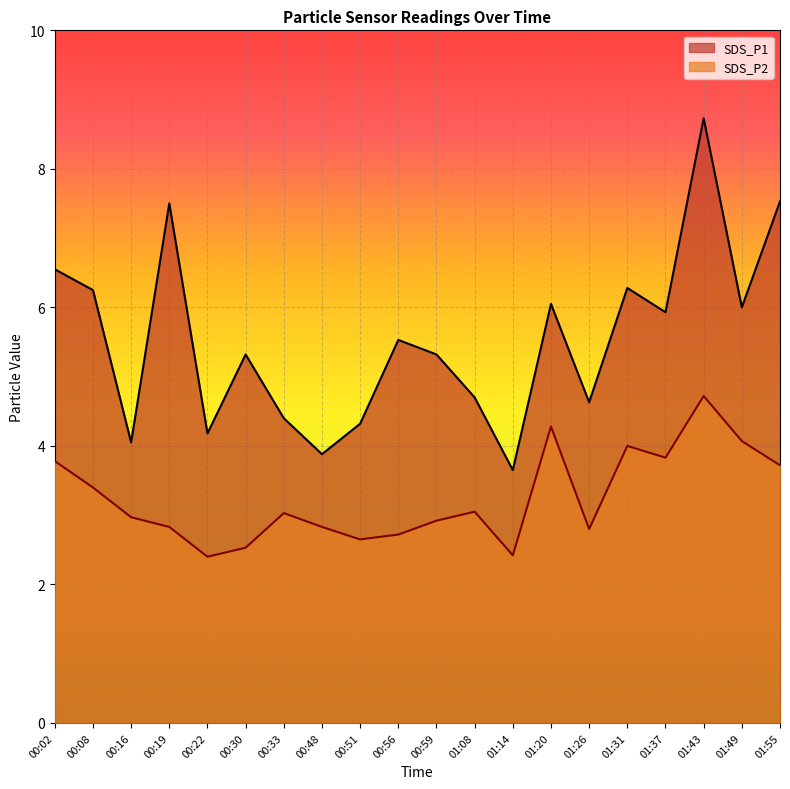

How many values in the SDS_P2 series are below 3?

10